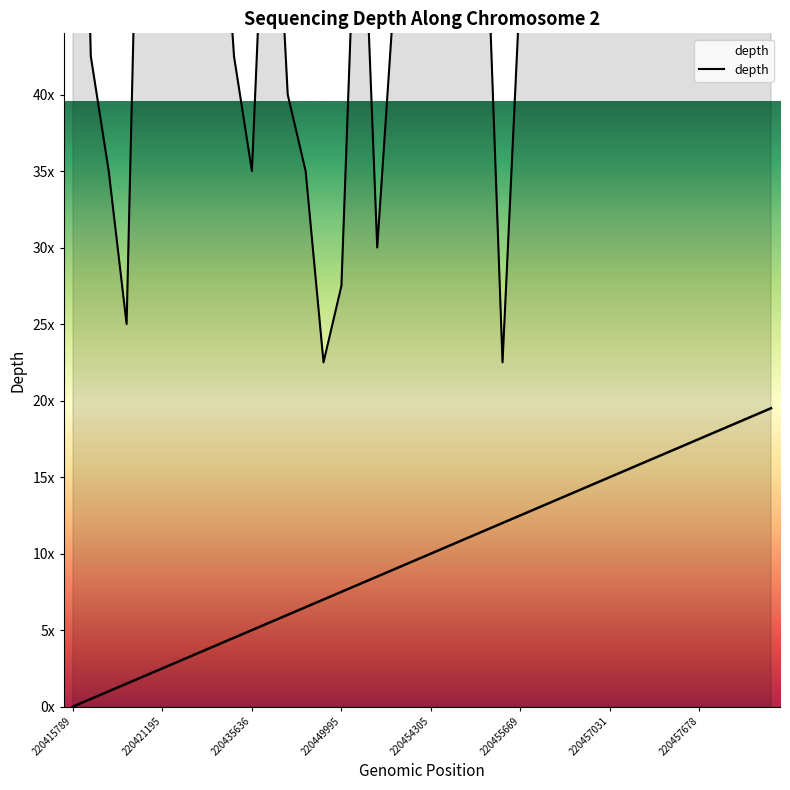

At which label is the value closest to 56?

220455145